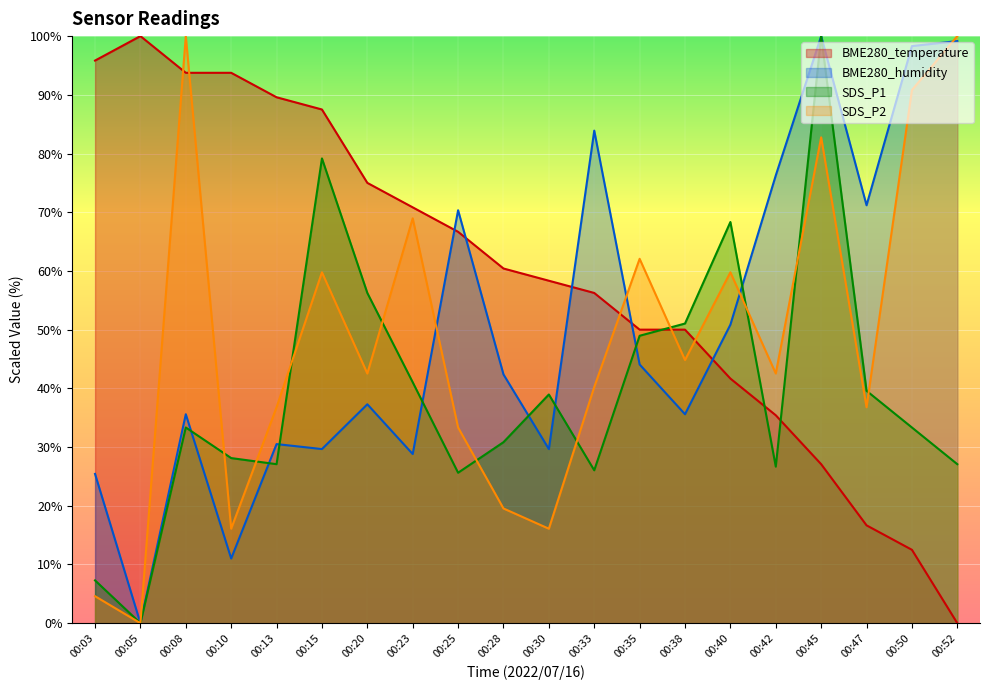

What is the maximum value for BME280_humidity?

100.0